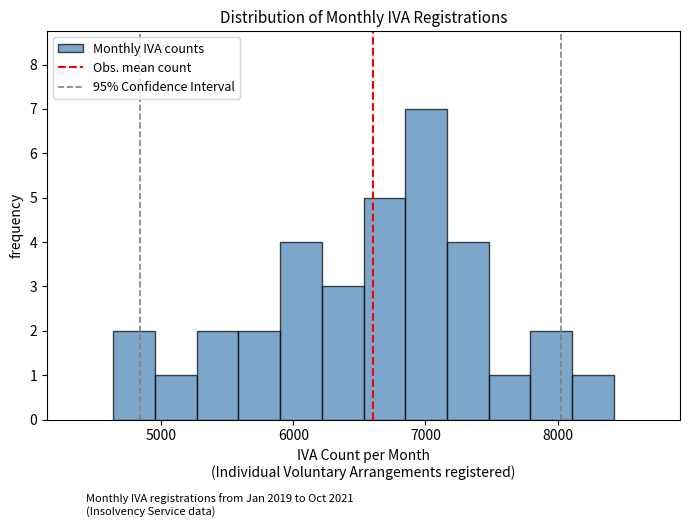

Read against the x-axis, roughly where is the centre of the tallest bar?

7000